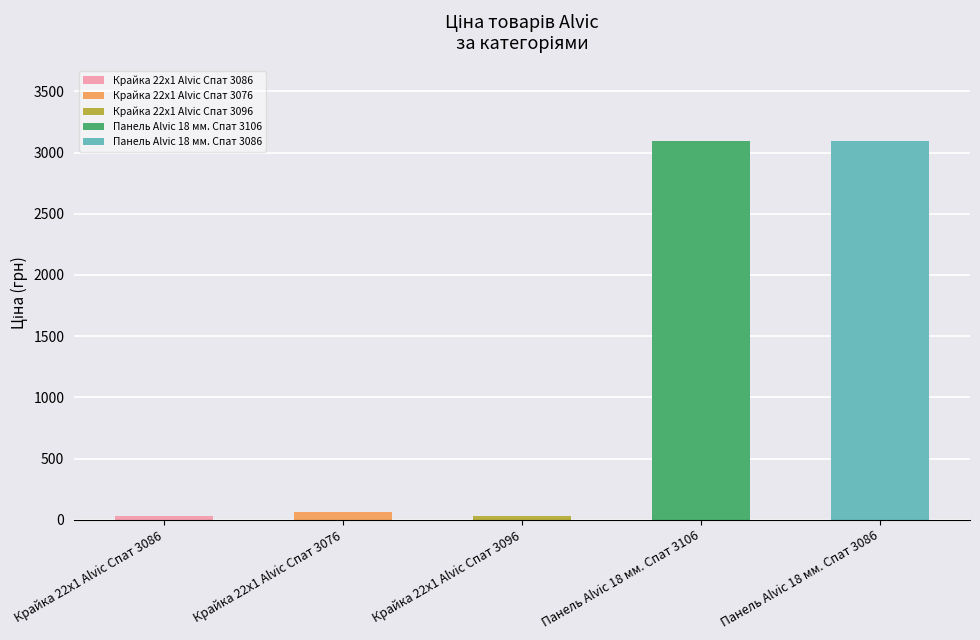

The value at Панель Alvic 18 мм. Спат 3086 is 3091.2. True or false?

True